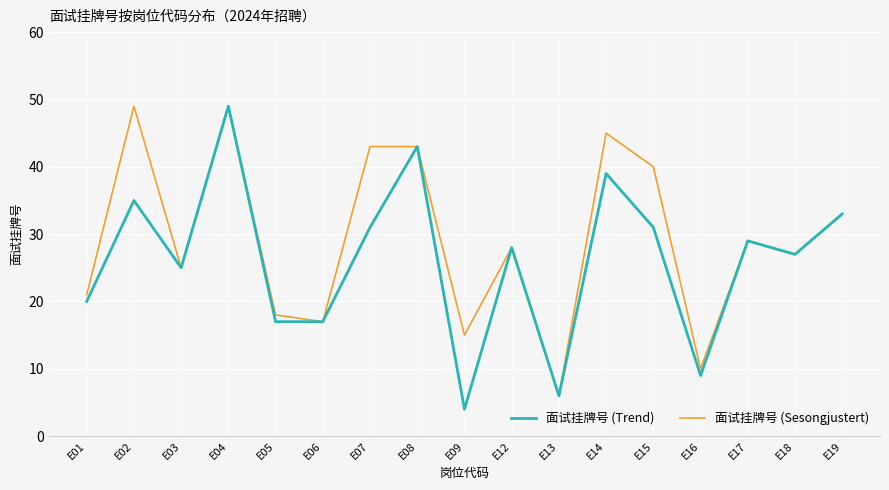

What is the difference between the highest and lowest values at E14?

6